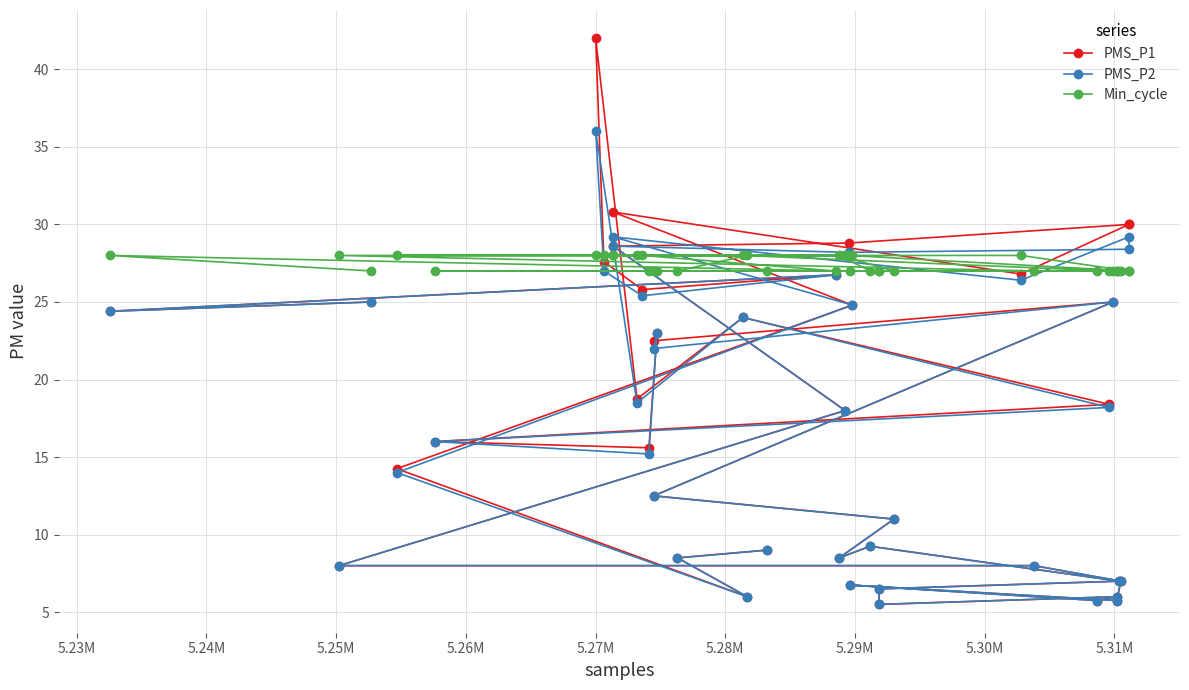

Which series has the largest total across all categories?

Min_cycle